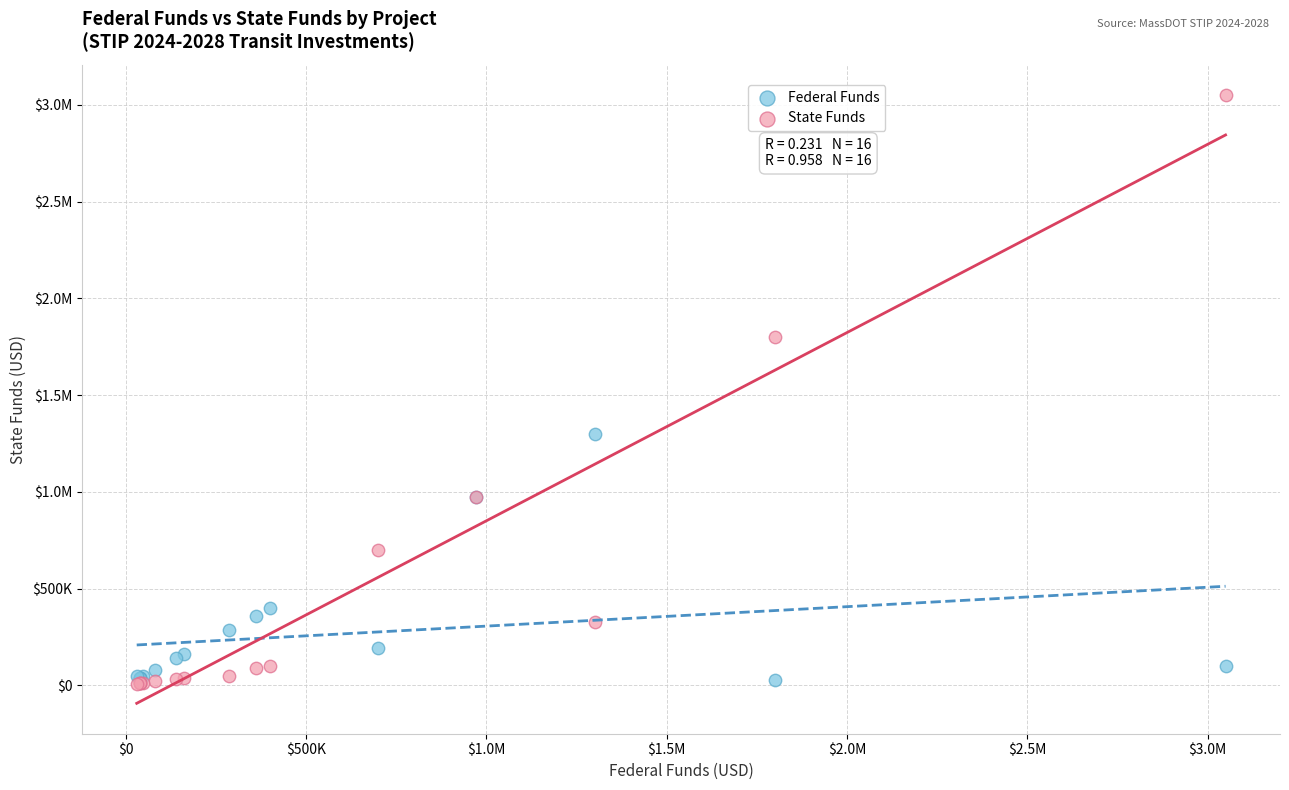

What are all the series names shown in the legend?

Federal Funds, State Funds